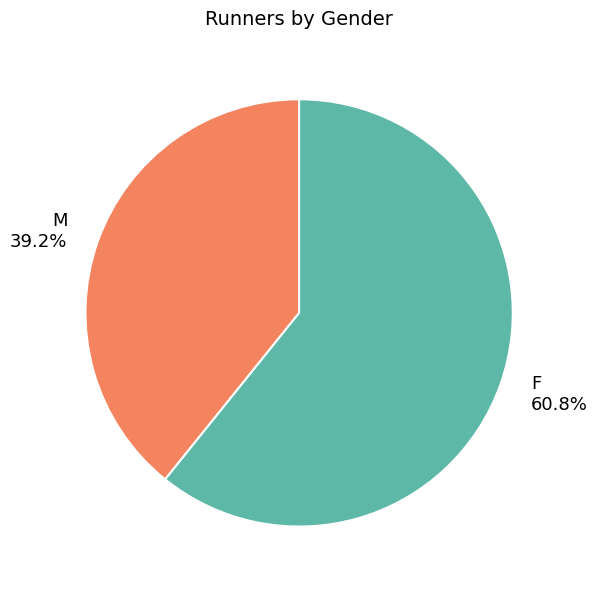

Which category has the biggest portion of the pie?

F